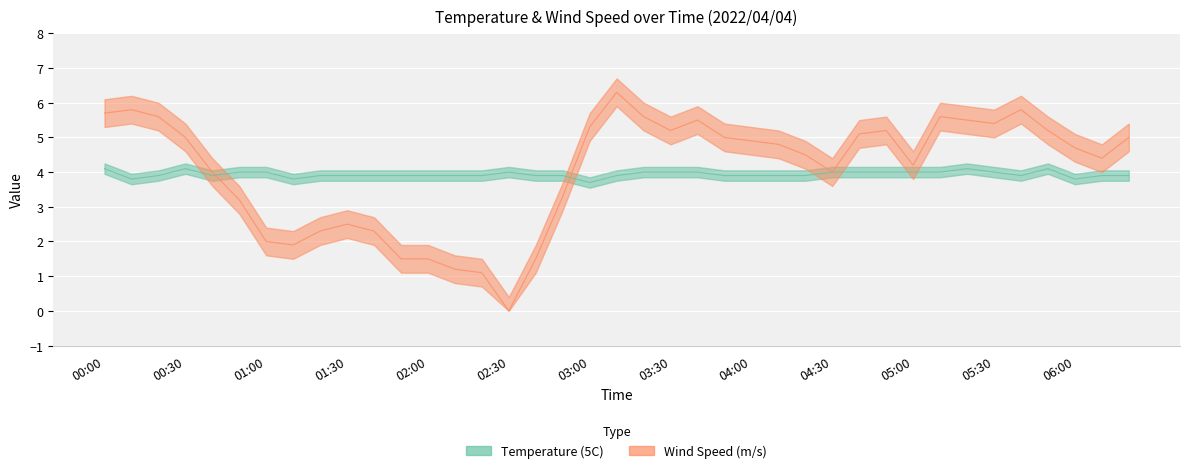

The Wind Speed (m/s) series shows 5.0 at 03:50. True or false?

True